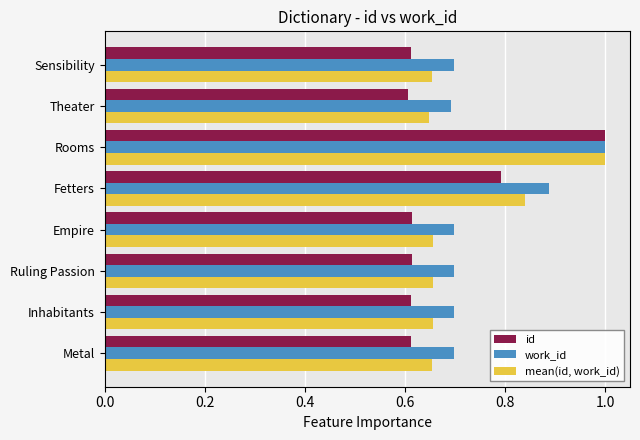

Which series has the largest range (max minus min)?

id